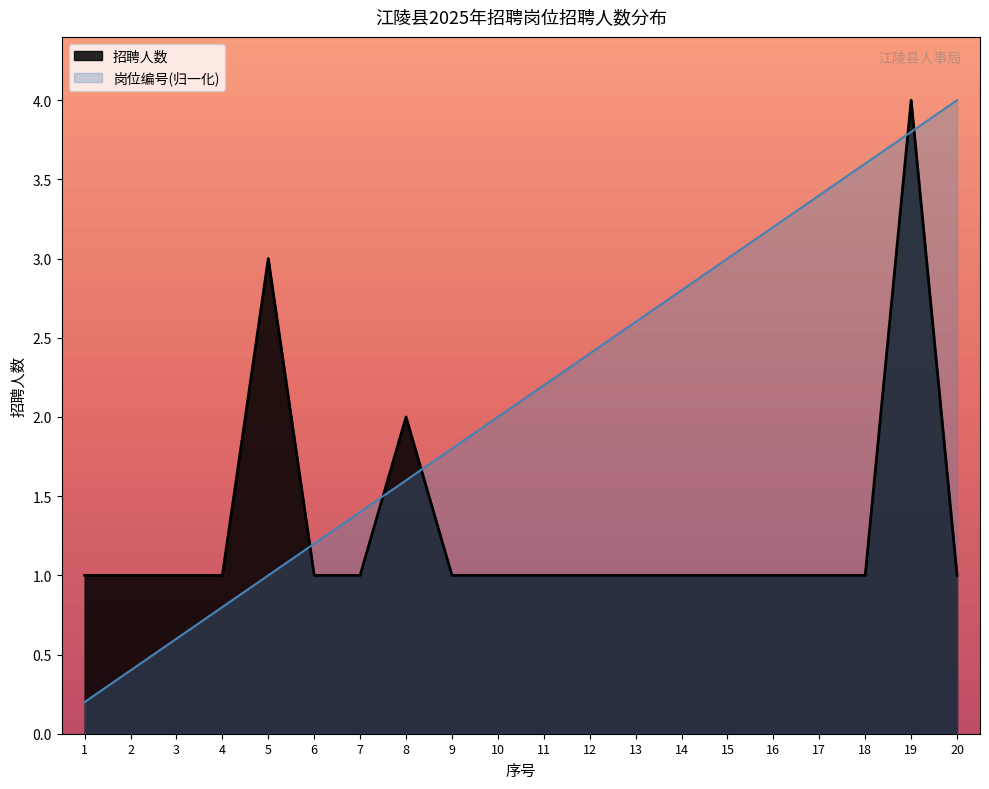

At 6, list the series in order from smallest to largest.

招聘人数, 岗位编号(归一化)